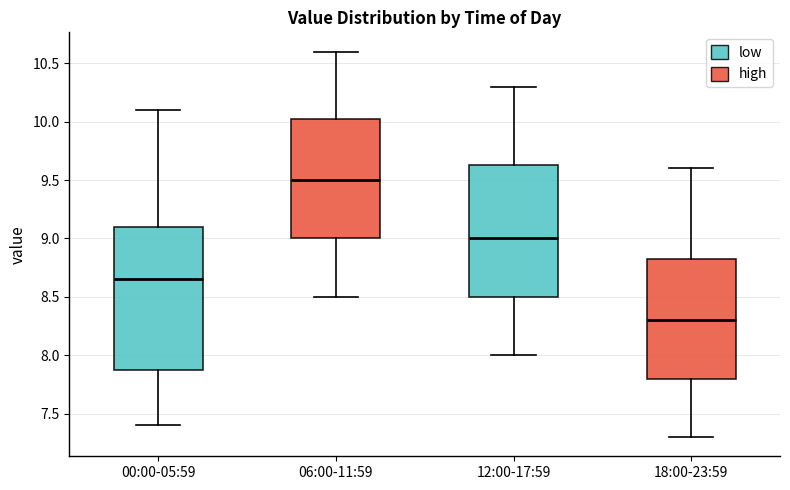

Which box has the lowest median line?

18:00-23:59